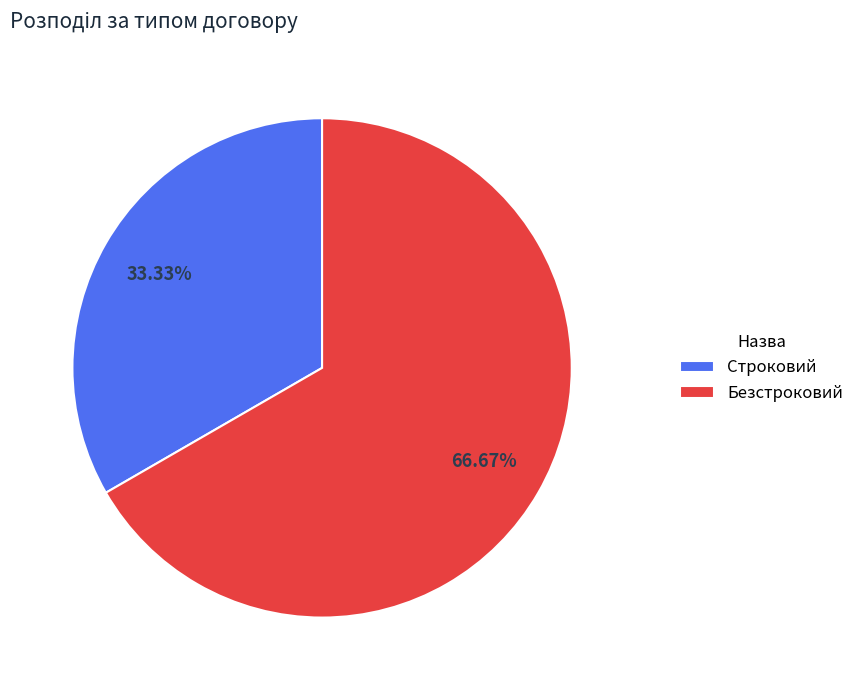

Count the number of slices in the pie.

2